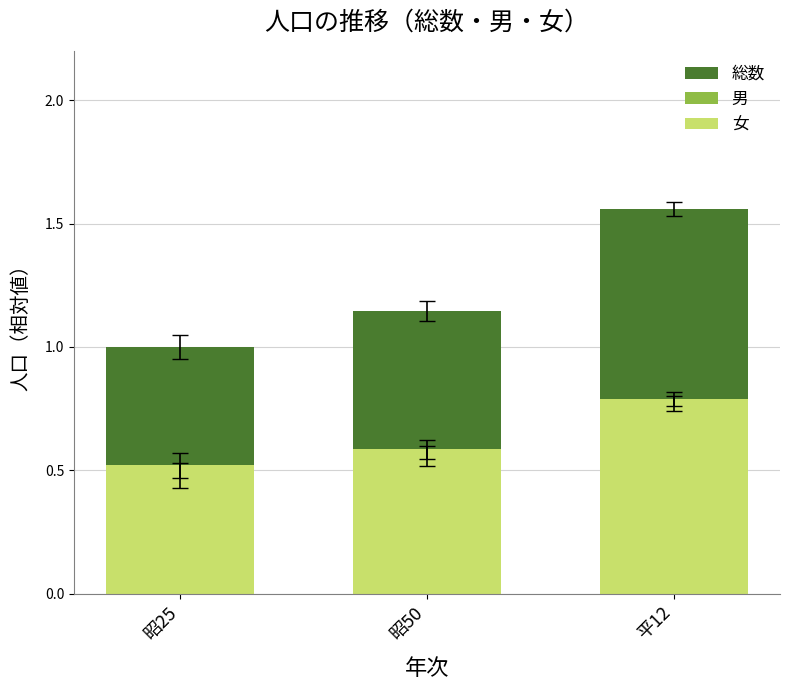

What are all the series names shown in the legend?

総数, 男, 女